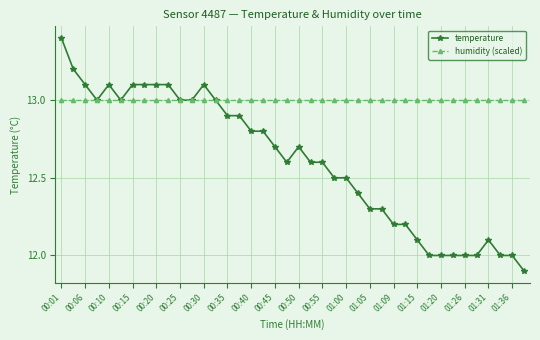

How many lines are shown in the chart?

2